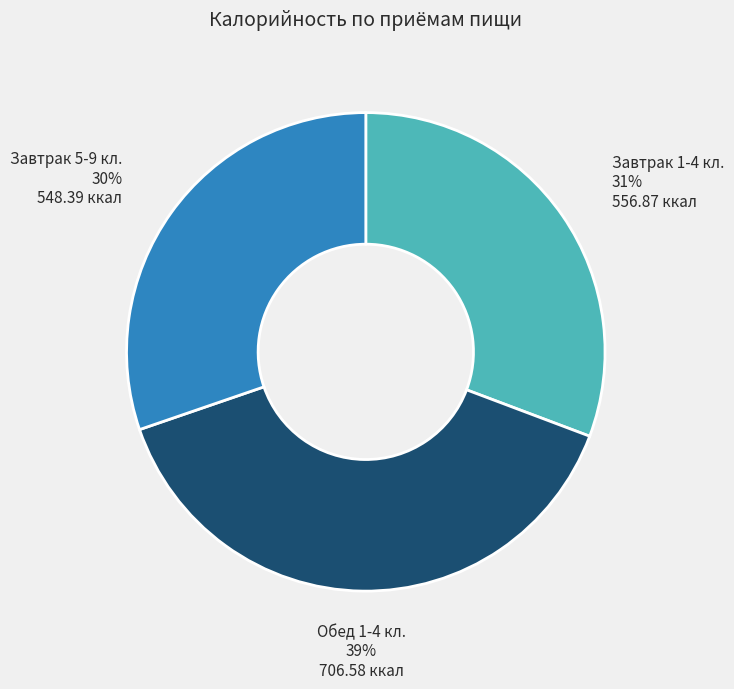

How many slices are in this pie chart?

3